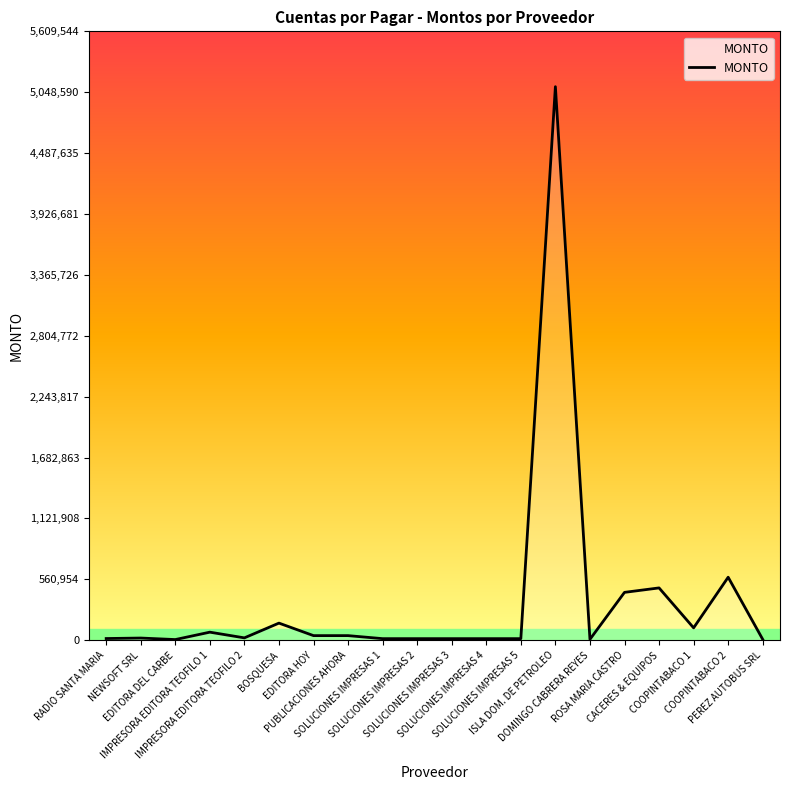

The chart shows a value of 5099586.3 at ISLA DOM. DE PETROLEO. True or false?

True